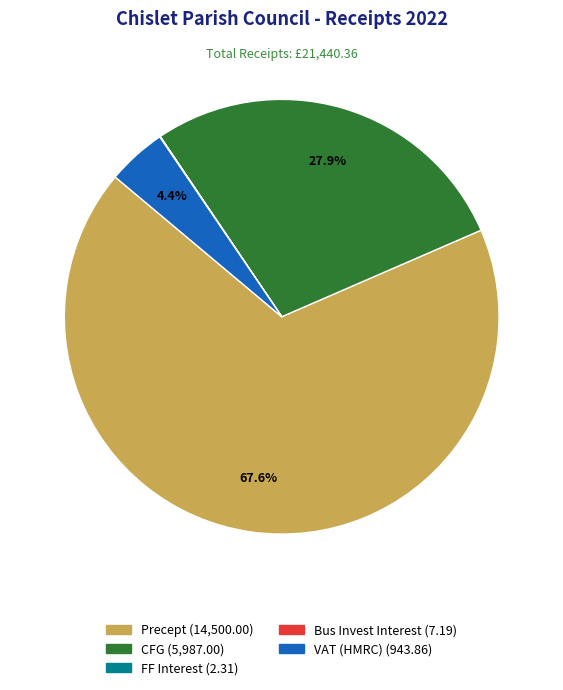

Which slice is the largest?

Precept